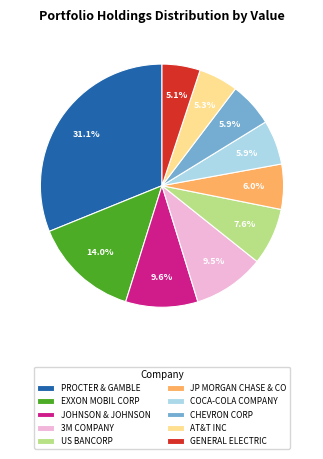

What is the largest slice in the pie chart?

PROCTER & GAMBLE